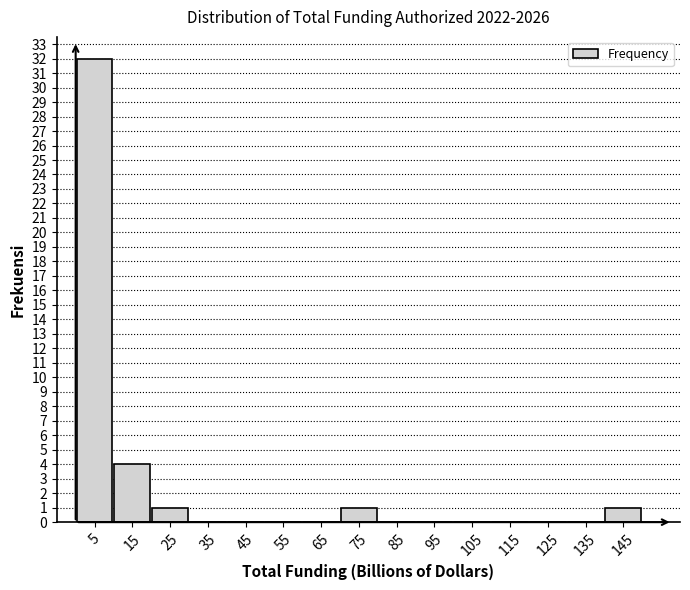

Reading left to right, list all the values displayed in this chart.

5=32	15=4	25=1	35=0	45=0	55=0	65=0	75=1	85=0	95=0	105=0	115=0	125=0	135=0	145=1